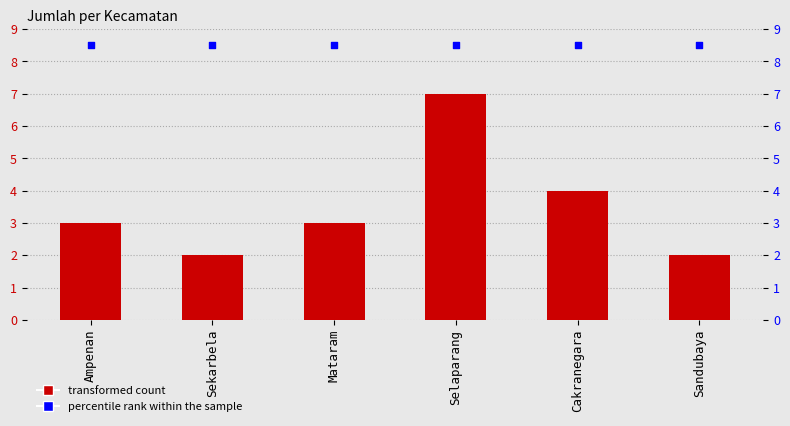

What is the total value across all series at Ampenan?

11.5